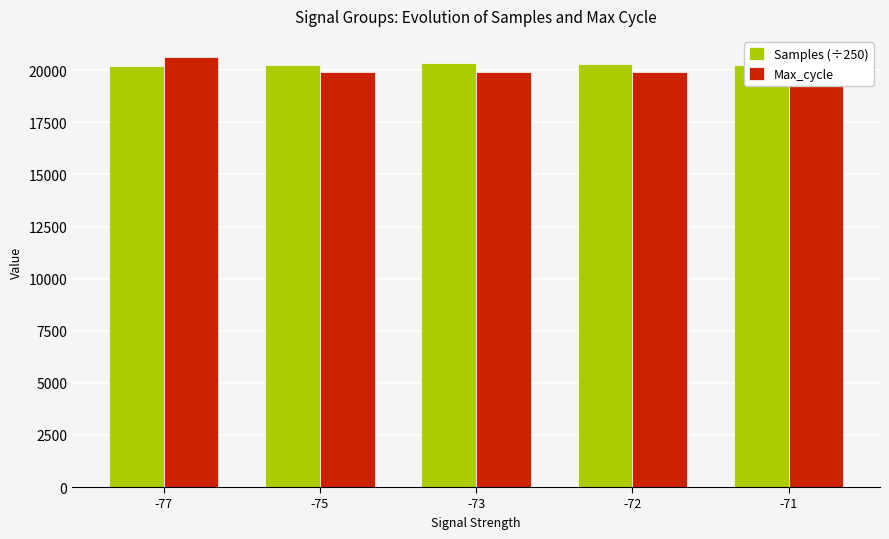

Which series has the largest range (max minus min)?

Max_cycle